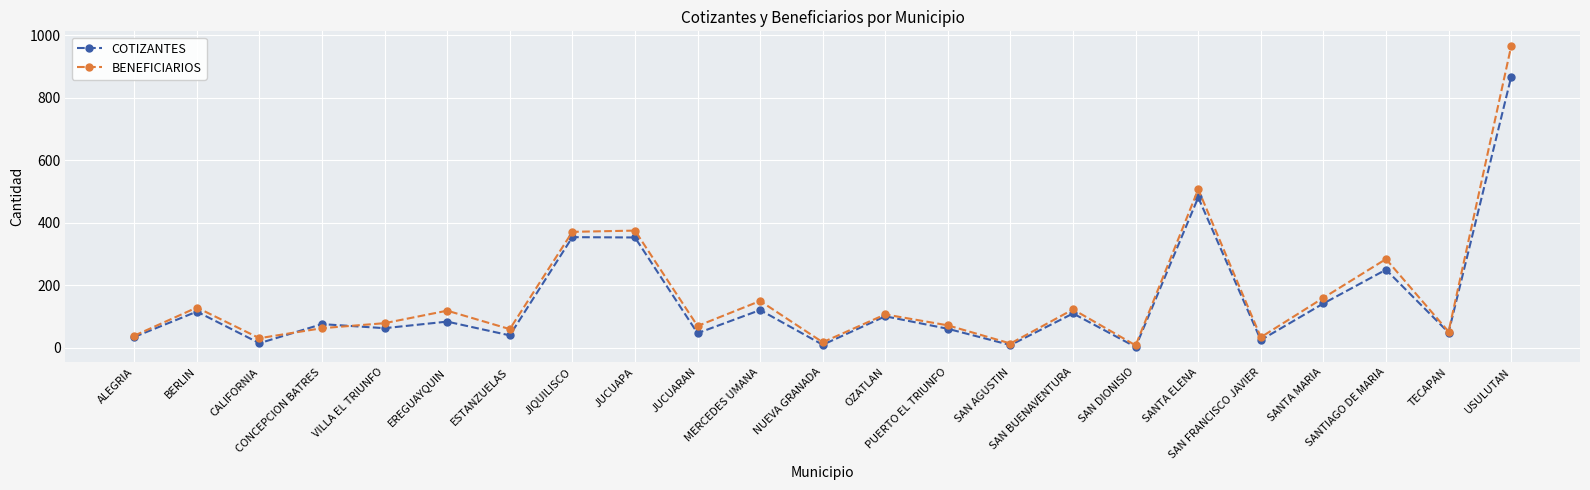

What is the label of the 23rd point from the right?

ALEGRIA